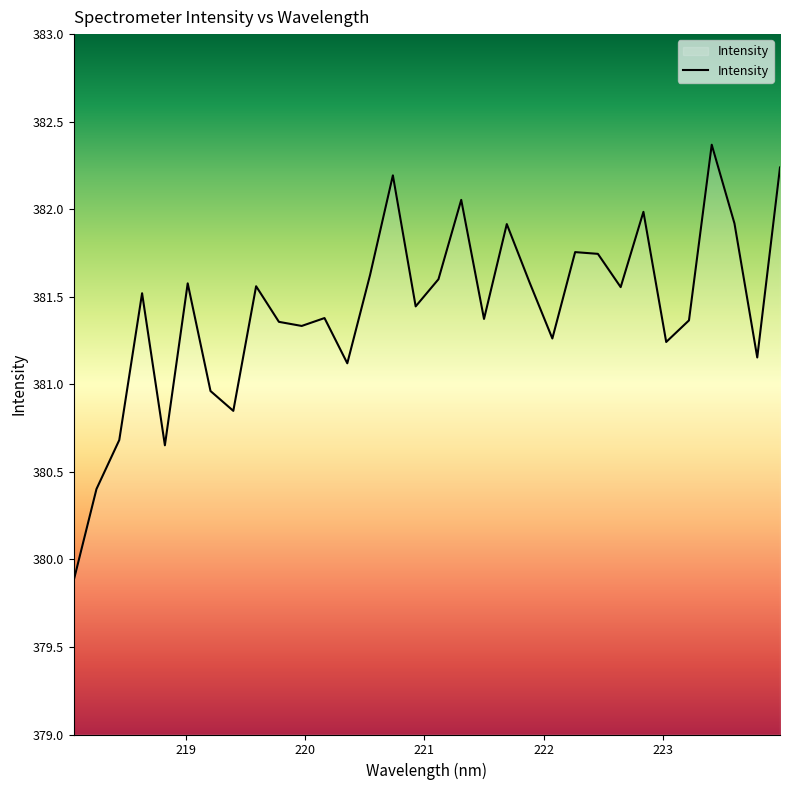

What is the difference between the maximum and minimum values?

2.5